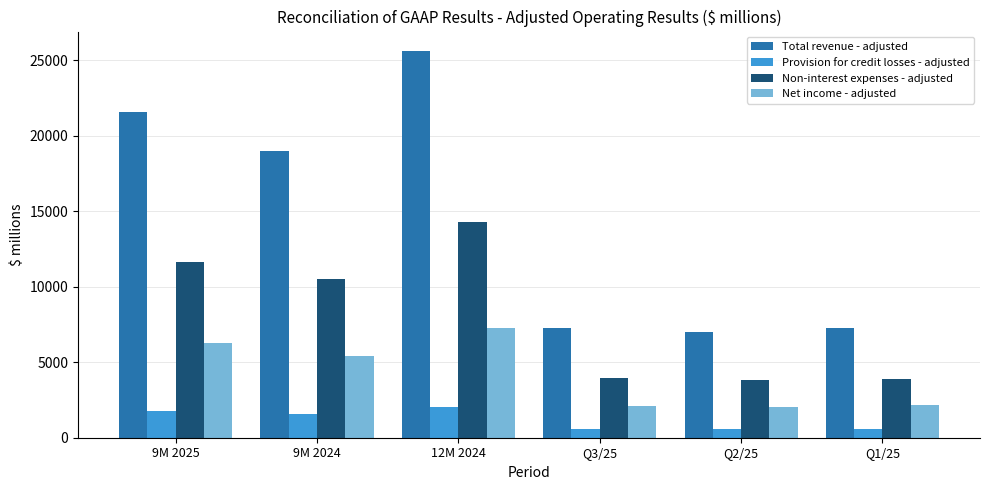

What position from the right is 9M 2025?

6